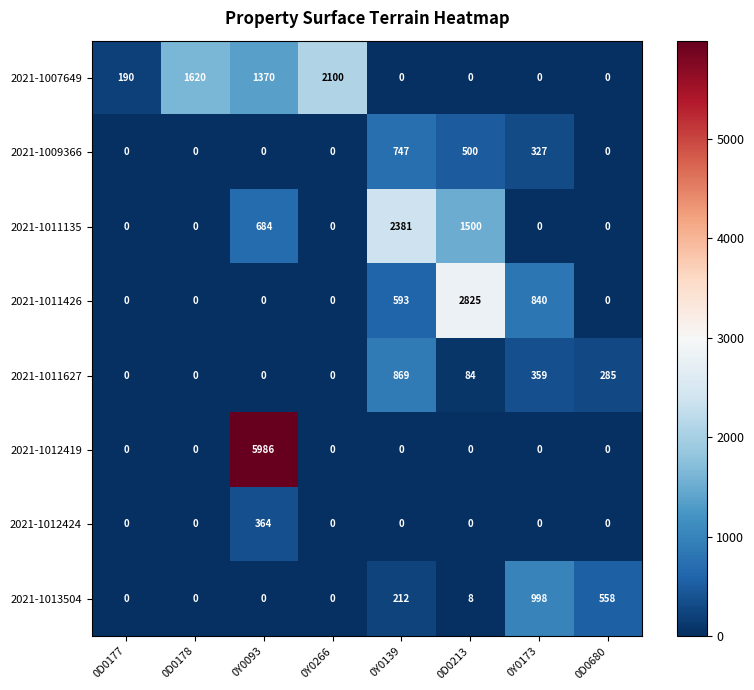

True or false: 2021-1012419 has a value of 0 at 0D0177.

True